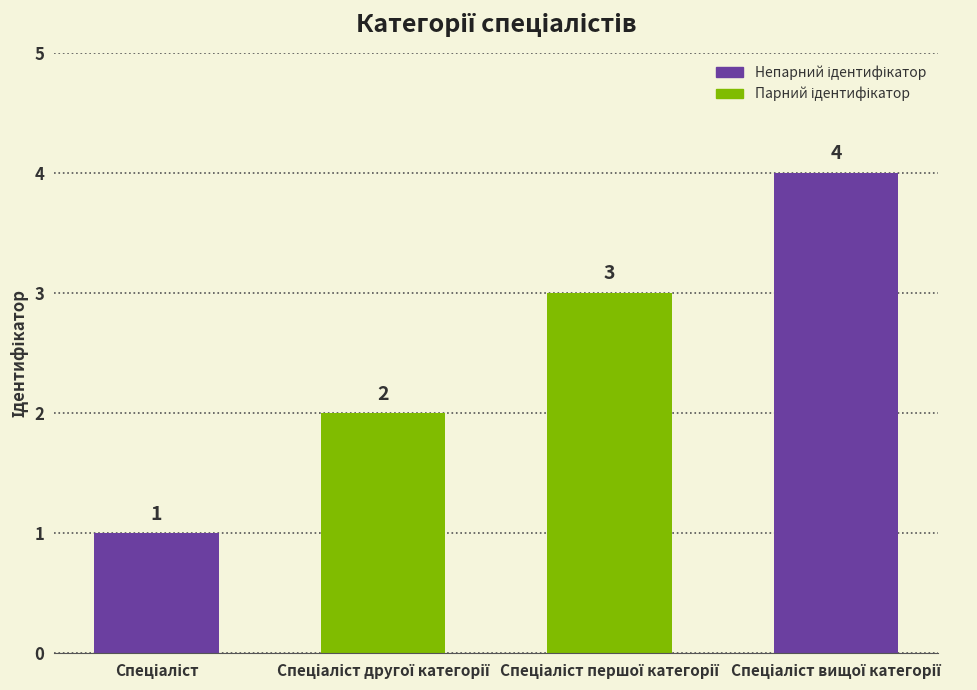

Does the chart contain stacked bars?

No